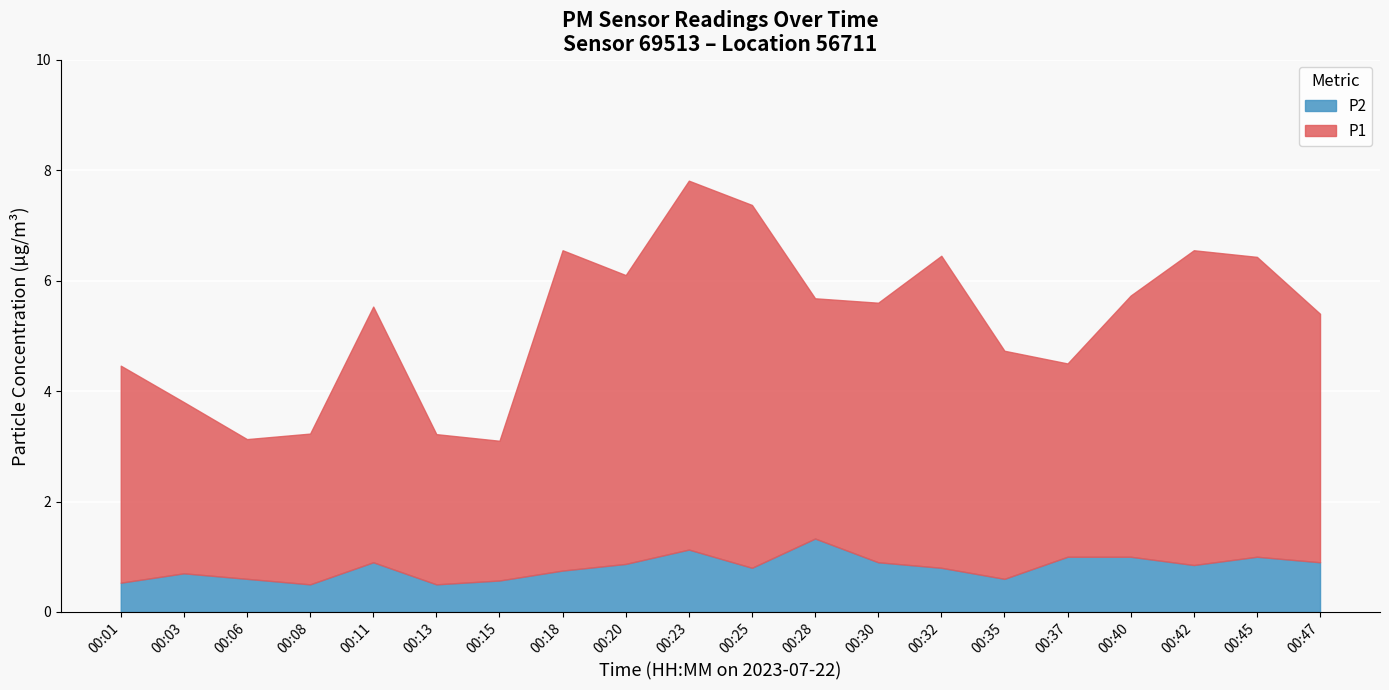

Is it true that P1 equals 10.4 at 14:00?

False